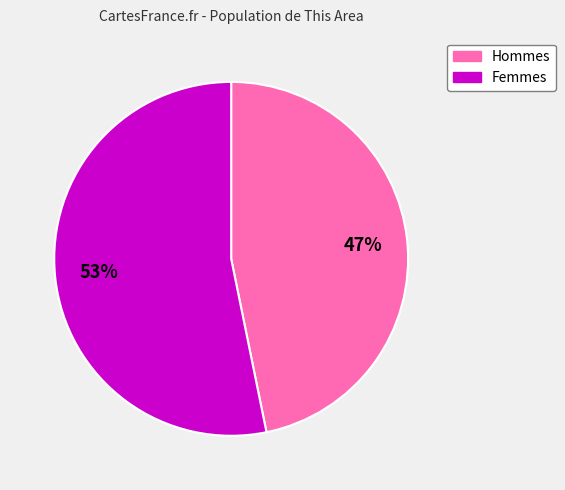

To the nearest percent, what is the average slice percentage?

50%